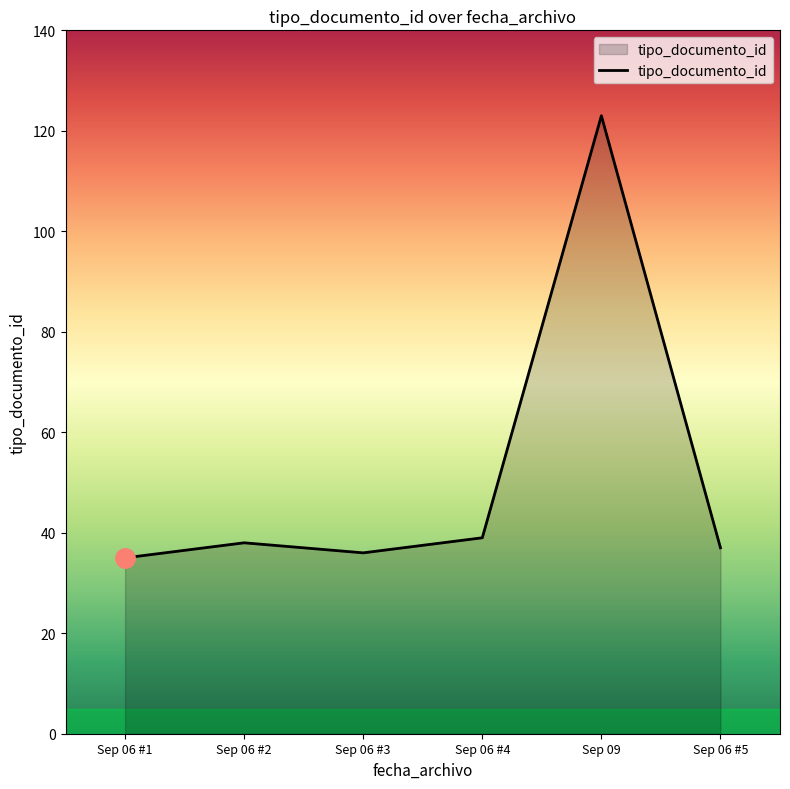

What is the difference between the maximum and minimum values?

88